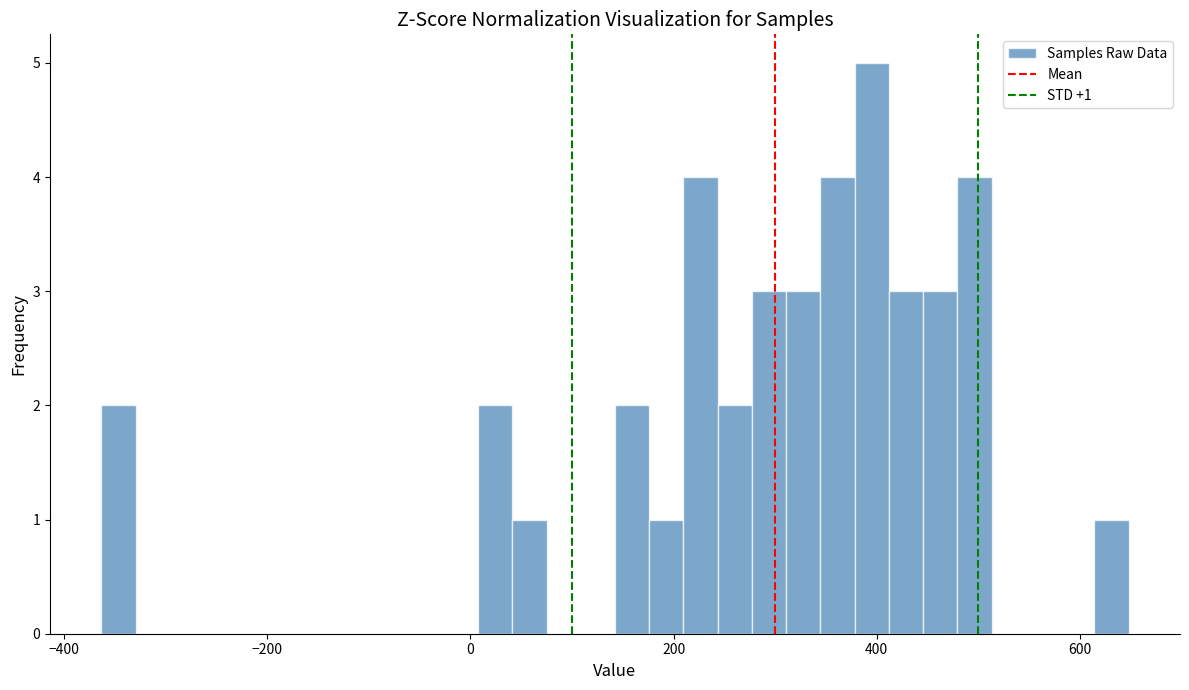

Read against the x-axis, roughly where is the centre of the tallest bar?

400